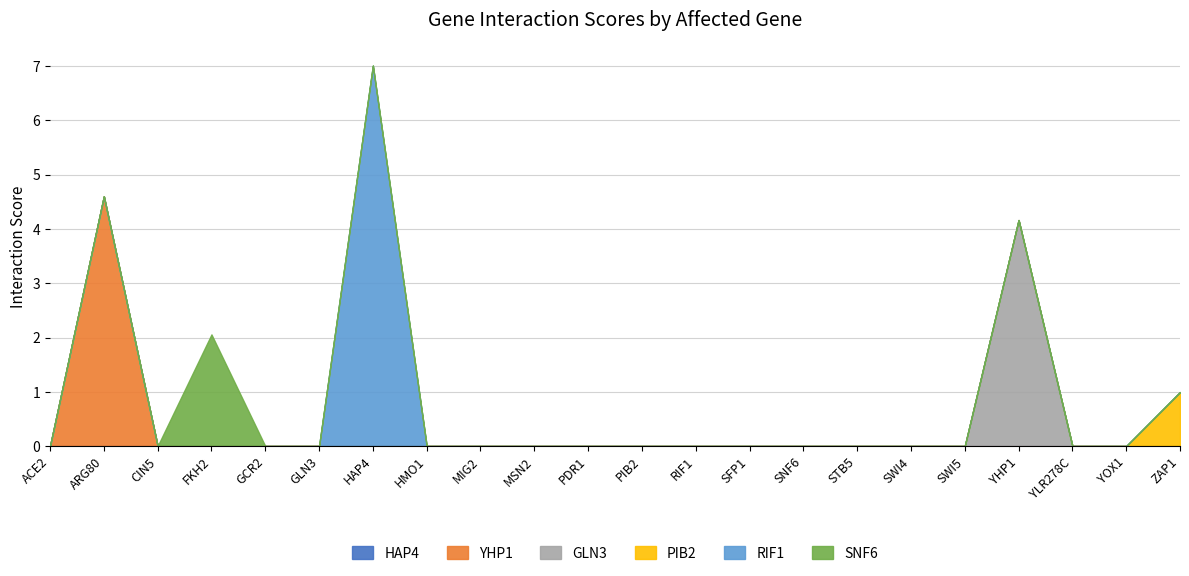

Is the value of GLN3 at MIG2 greater than the value of HAP4 at HMO1?

Yes